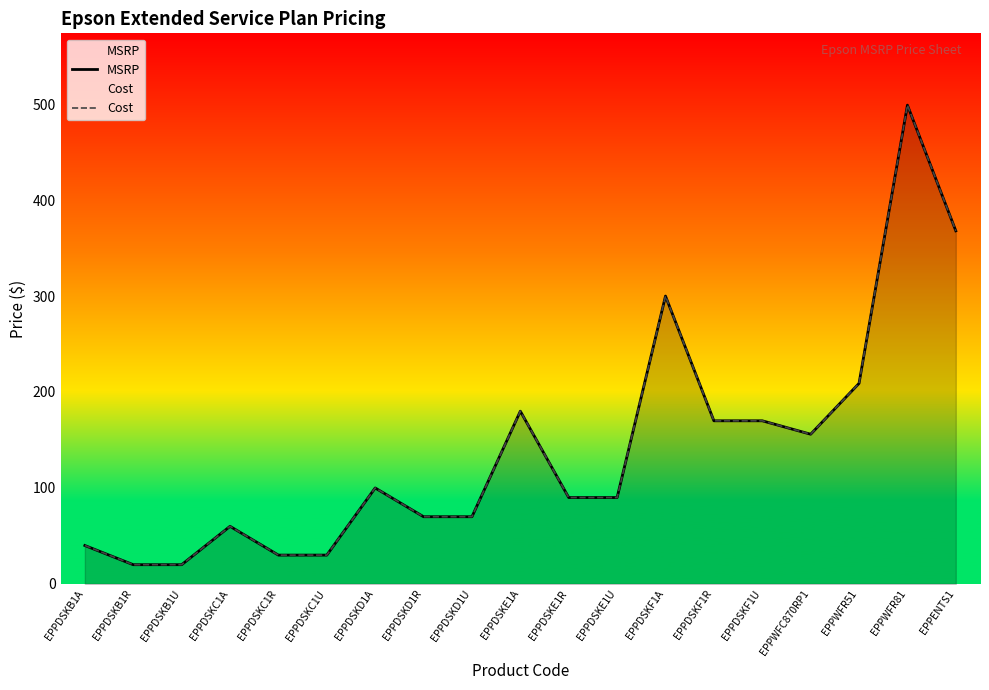

True or false: Cost has more than 0 interior local peaks.

True